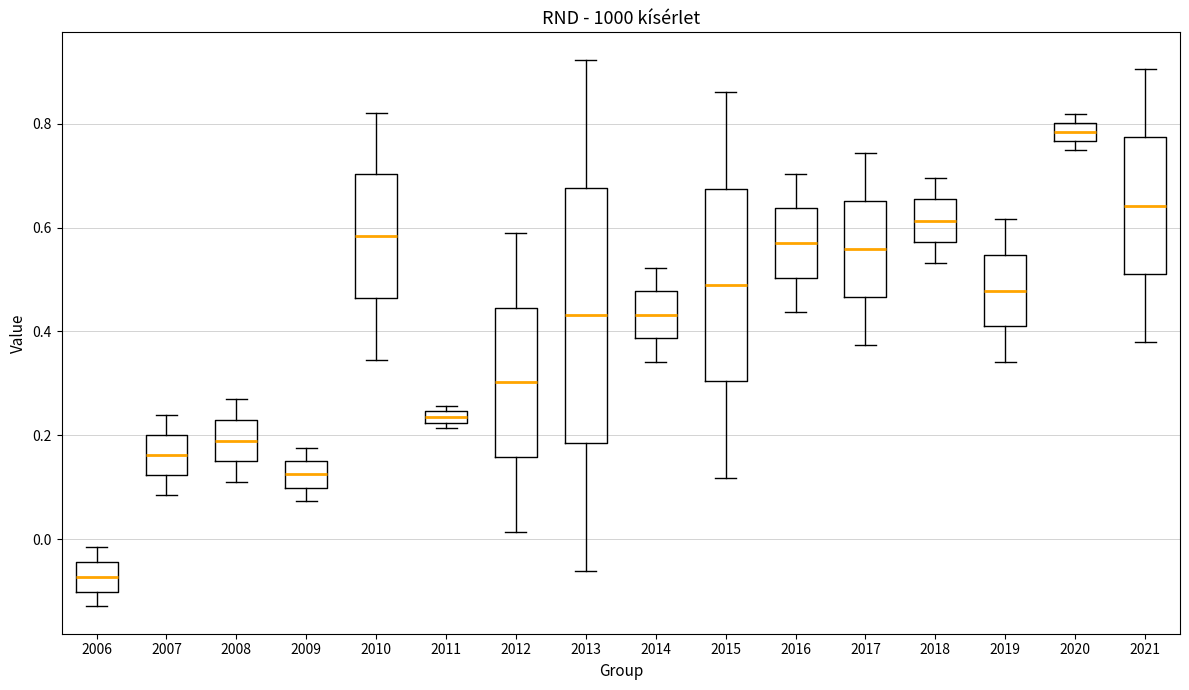

Which box is the tallest, from its lower edge to its upper edge?

2013